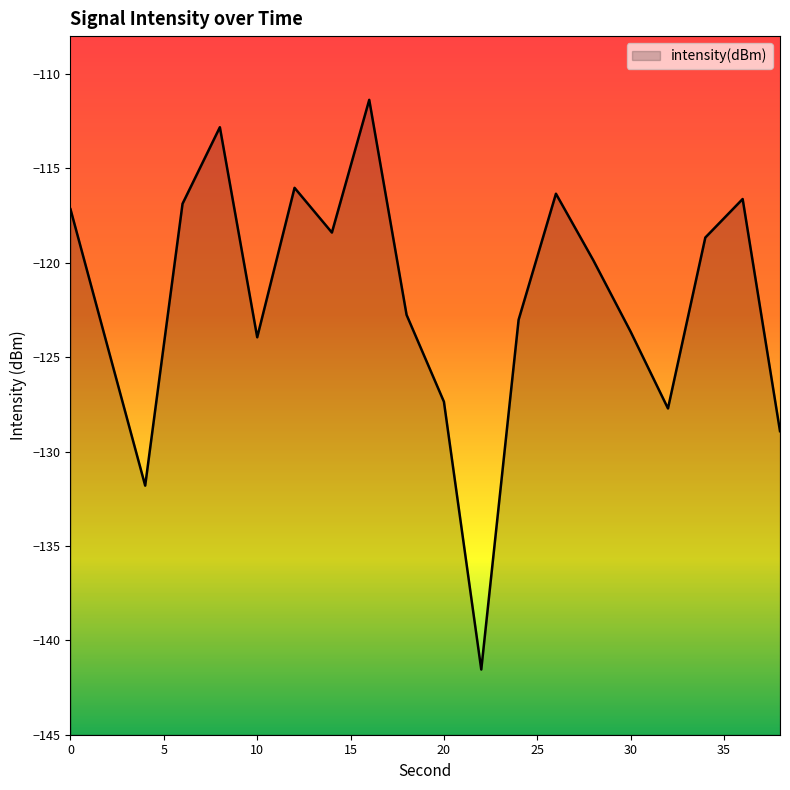

Read the value at 26.

-116.3